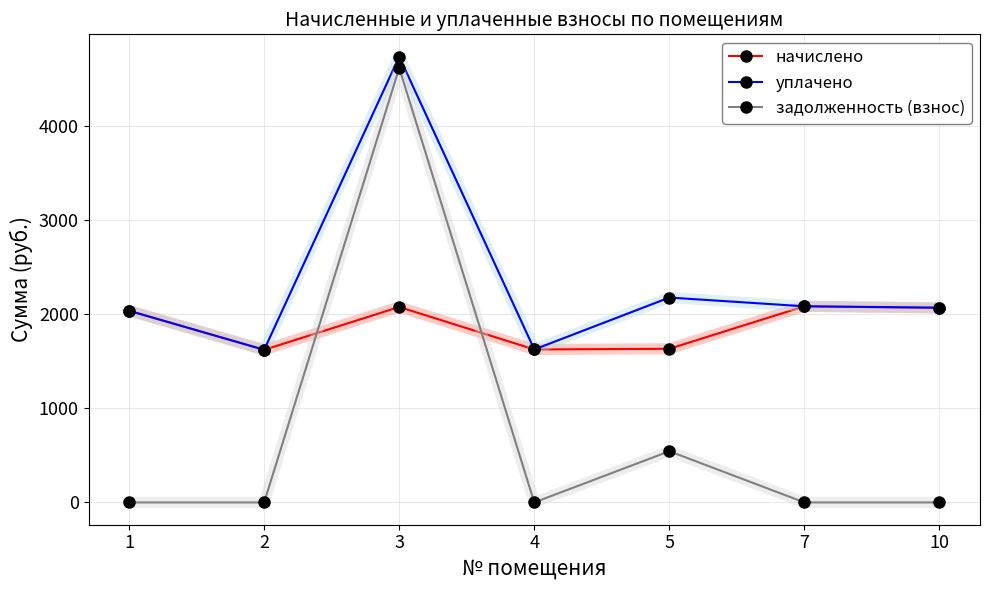

Is it true that начислено equals 844.5 at 10?

False